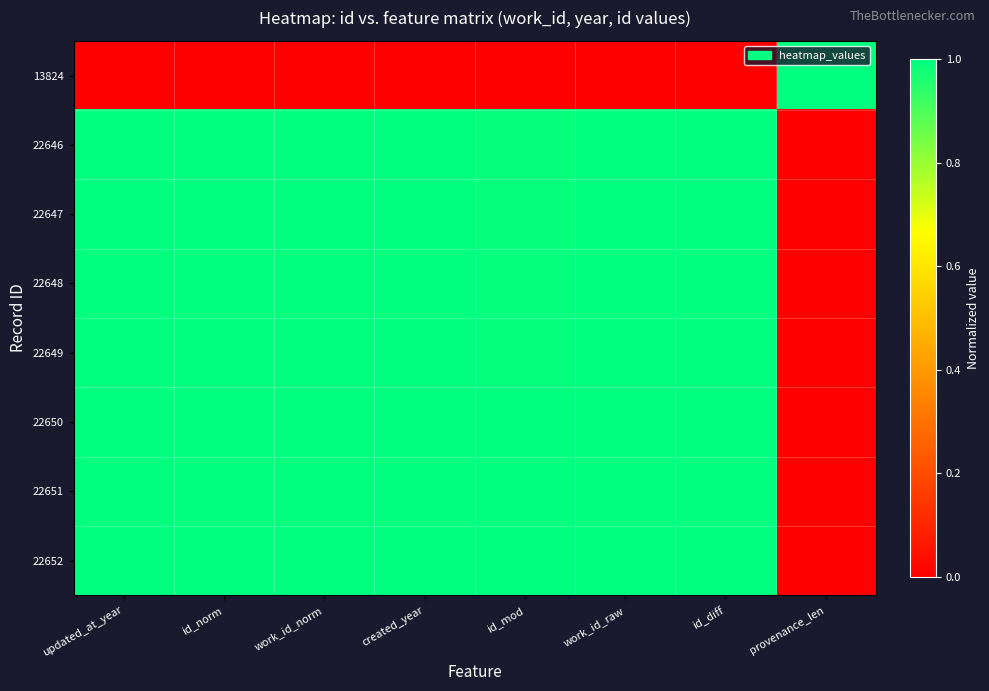

Reading right to left, what are all the values shown in this chart?

13824: provenance_len=1.0	id_diff=0.0	work_id_raw=0.0	id_mod=0.0	created_year=0.0	work_id_norm=0.0	id_norm=0.0	updated_at_year=0.0
22646: provenance_len=0.0	id_diff=1.0	work_id_raw=1.0	id_mod=1.0	created_year=1.0	work_id_norm=1.0	id_norm=1.0	updated_at_year=1.0
22647: provenance_len=0.0	id_diff=1.0	work_id_raw=1.0	id_mod=1.0	created_year=1.0	work_id_norm=1.0	id_norm=1.0	updated_at_year=1.0
22648: provenance_len=0.0	id_diff=1.0	work_id_raw=1.0	id_mod=1.0	created_year=1.0	work_id_norm=1.0	id_norm=1.0	updated_at_year=1.0
22649: provenance_len=0.0	id_diff=1.0	work_id_raw=1.0	id_mod=1.0	created_year=1.0	work_id_norm=1.0	id_norm=1.0	updated_at_year=1.0
22650: provenance_len=0.0	id_diff=1.0	work_id_raw=1.0	id_mod=1.0	created_year=1.0	work_id_norm=1.0	id_norm=1.0	updated_at_year=1.0
22651: provenance_len=0.0	id_diff=1.0	work_id_raw=1.0	id_mod=1.0	created_year=1.0	work_id_norm=1.0	id_norm=1.0	updated_at_year=1.0
22652: provenance_len=0.0	id_diff=1.0	work_id_raw=1.0	id_mod=1.0	created_year=1.0	work_id_norm=1.0	id_norm=1.0	updated_at_year=1.0